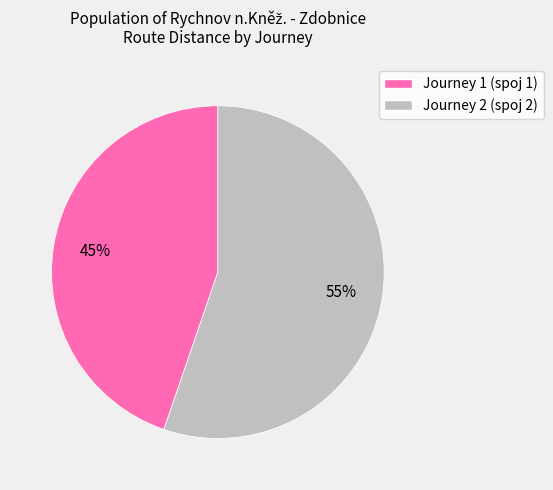

What percentage is the Journey 1 (spoj 1) slice, to the nearest percent?

45%